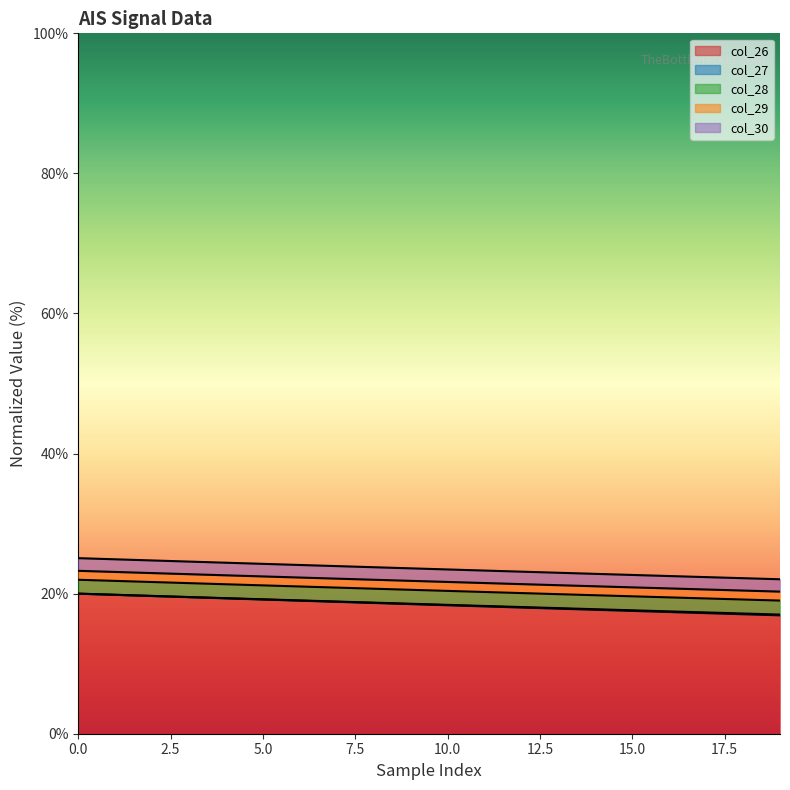

What is the maximum value for col_26?

20.0